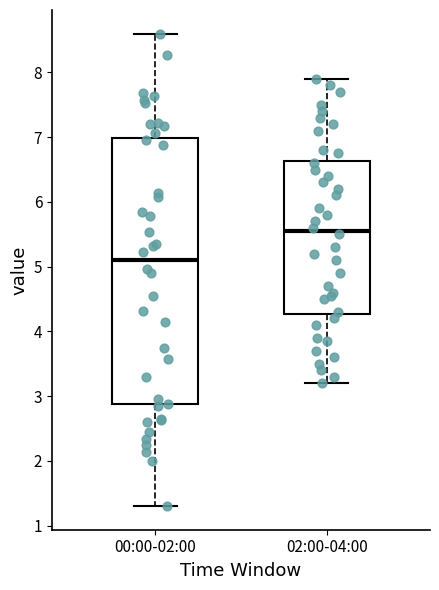

Which box is the tallest, from its lower edge to its upper edge?

00:00-02:00